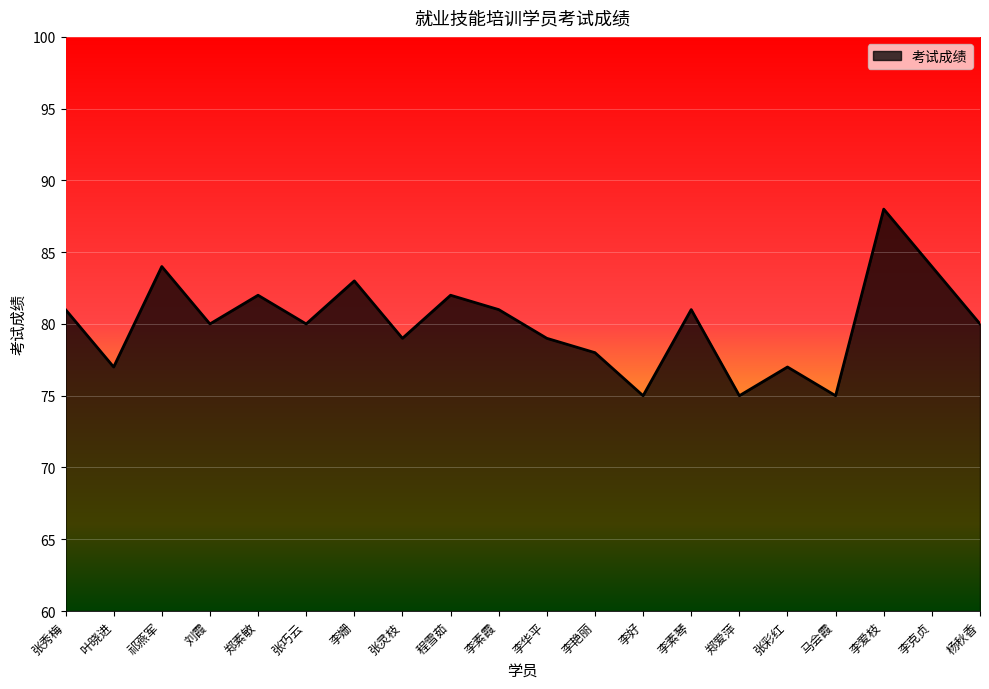

The chart shows a value of 48 at 程雪茹. True or false?

False